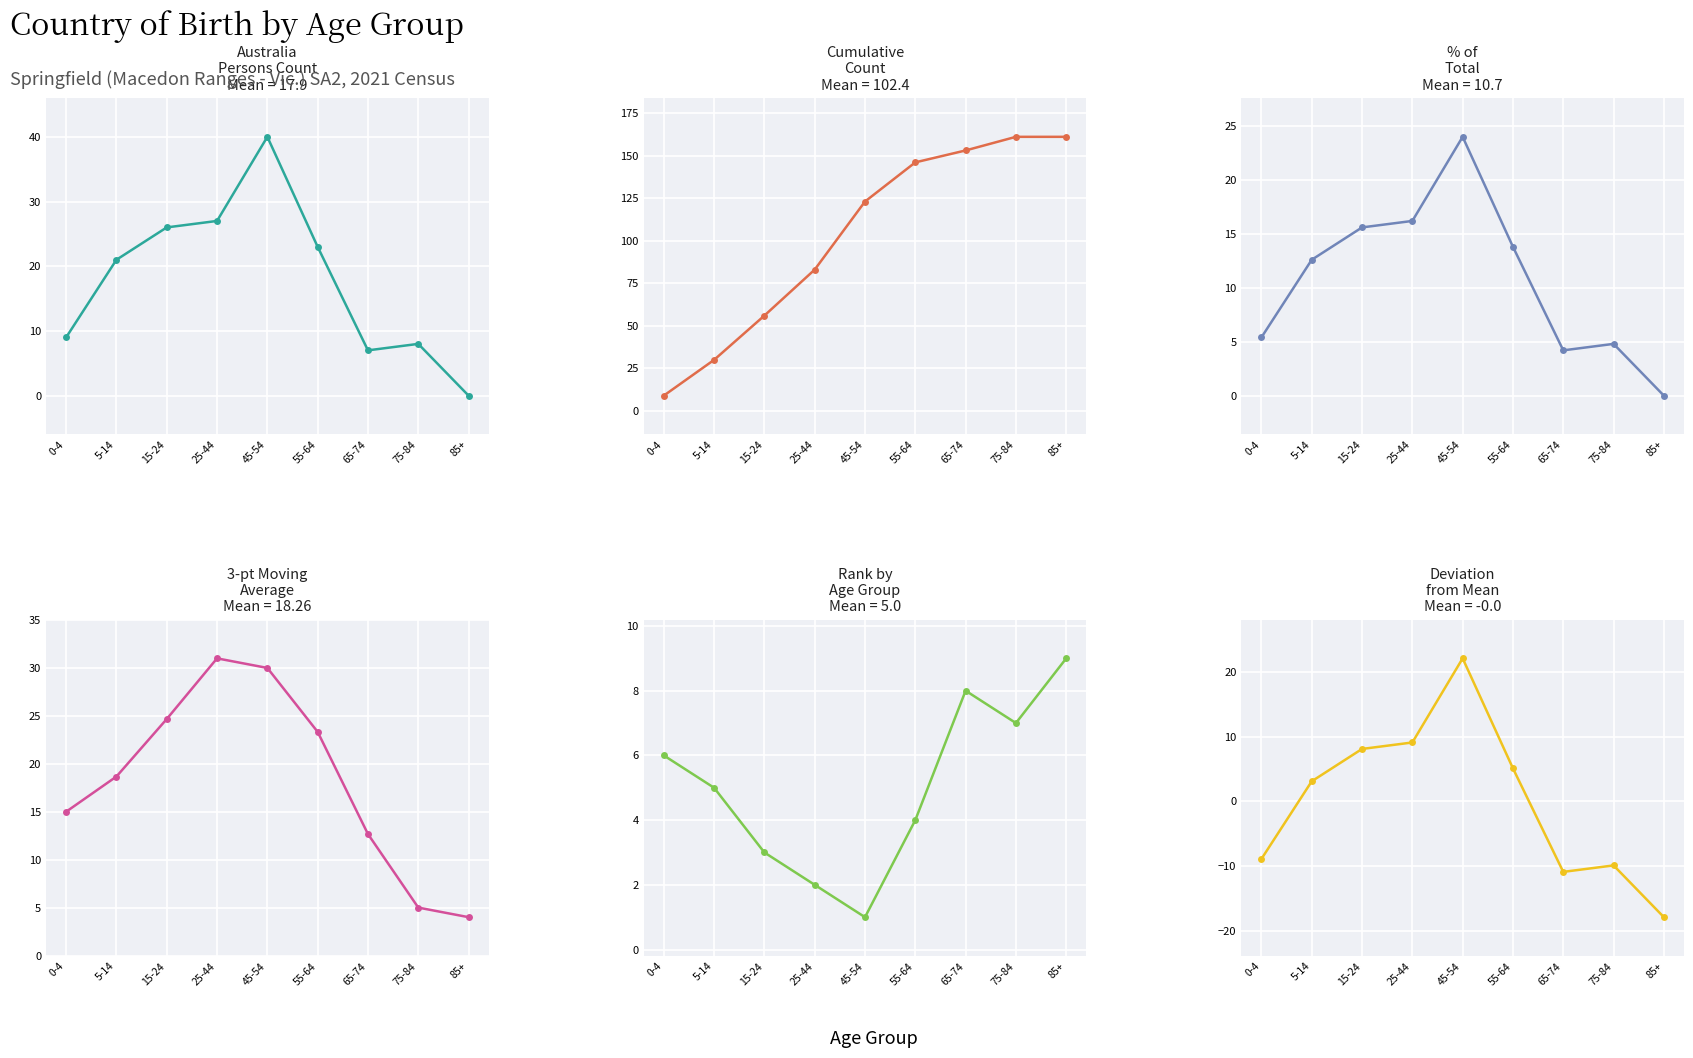

What is the total value across all series at 85+?

156.1